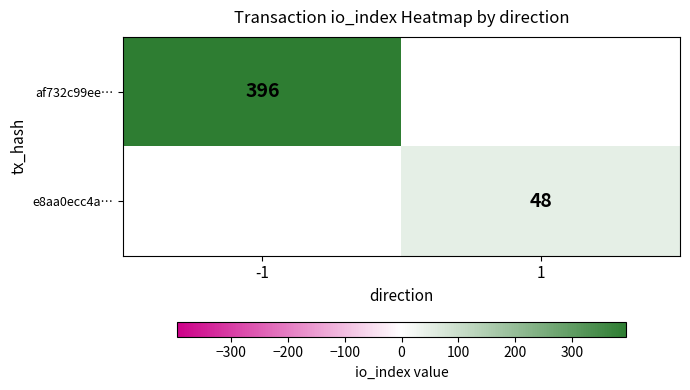

True or false: e8aa0ecc4a… has a value of 85 at 1.

False